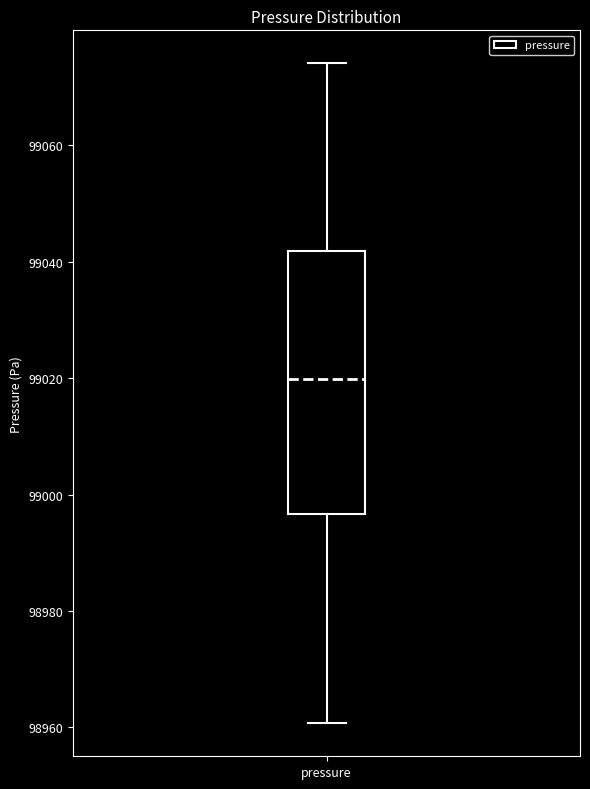

Where is the upper edge of the box for pressure on the y-axis? The values are not printed on the chart, so give them approximately, as read against the axis.

99042